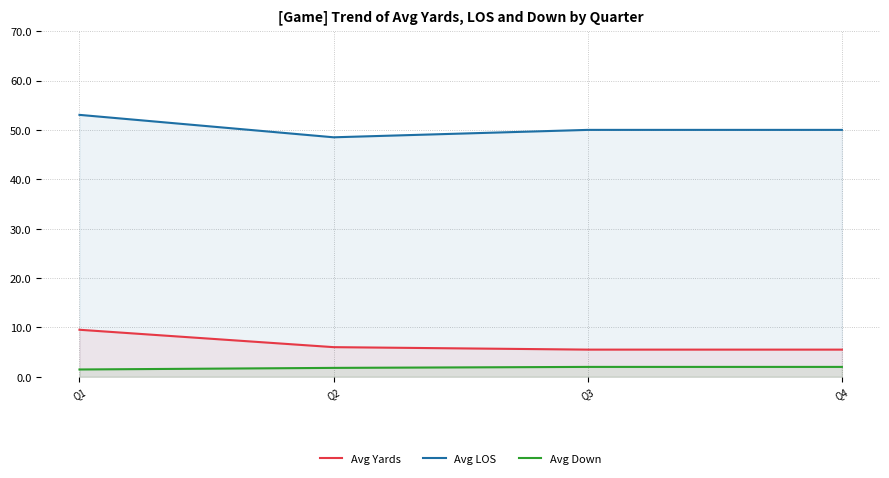

Does the chart display data point markers on the line(s)?

No